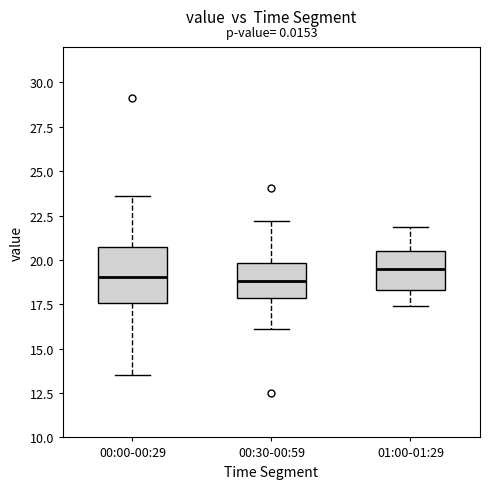

Reading left to right, transcribe this box plot: for each box, give where its median line is, the range the box spans, and where its two whiskers end, as read against the y-axis. The values are not printed on the chart, so give them approximately, as read against the axis.

00:00-00:29: median 19.0, box 17.5 to 20.5, whiskers 13.5 to 23.5
00:30-00:59: median 19.0, box 18.0 to 20.0, whiskers 16.0 to 22.0
01:00-01:29: median 19.5, box 18.5 to 20.5, whiskers 17.5 to 22.0